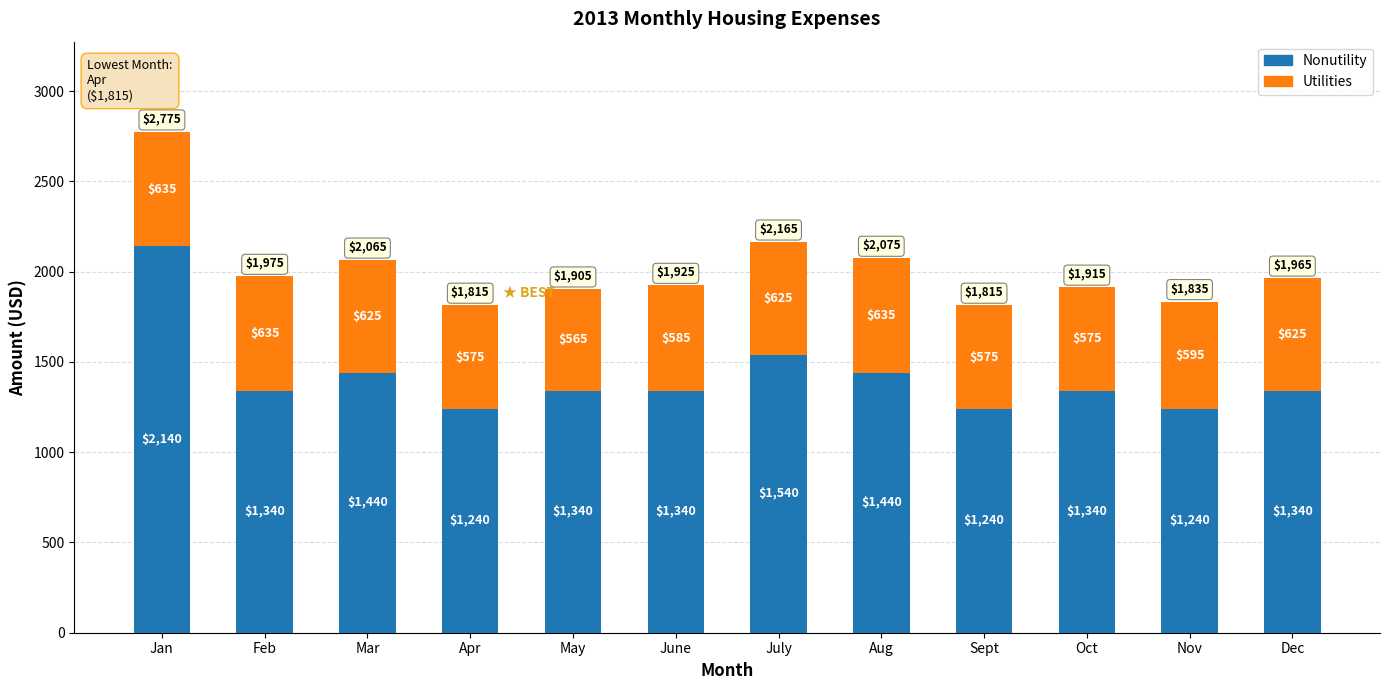

What is the difference between the second highest and second lowest values in the Nonutility series?

300